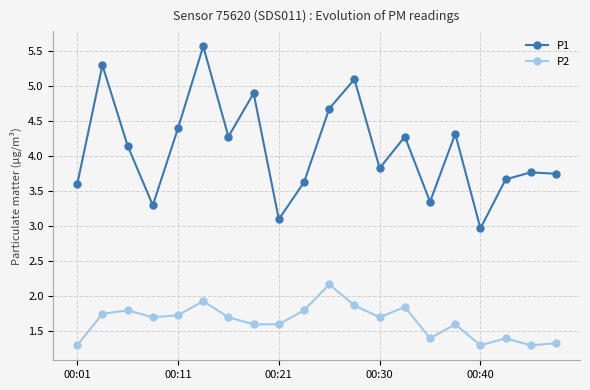

In P1, how many points are lower than both neighbors (excluding endpoints)?

6